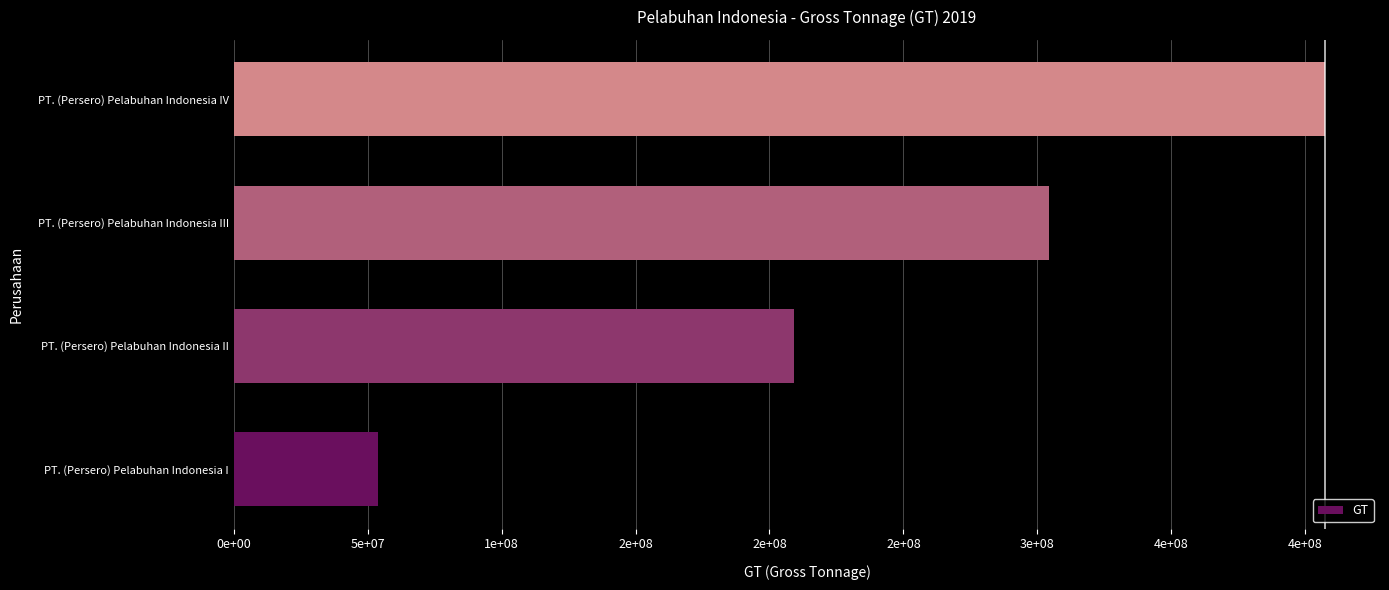

Count the values in the range 209121201 to 407598886.

3